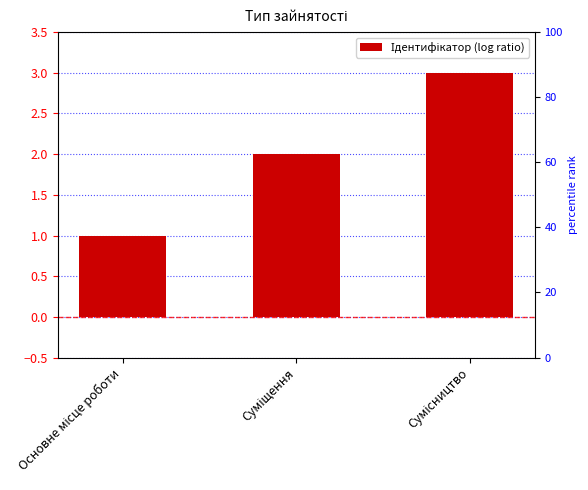

How many values are between 1 and 3?

3